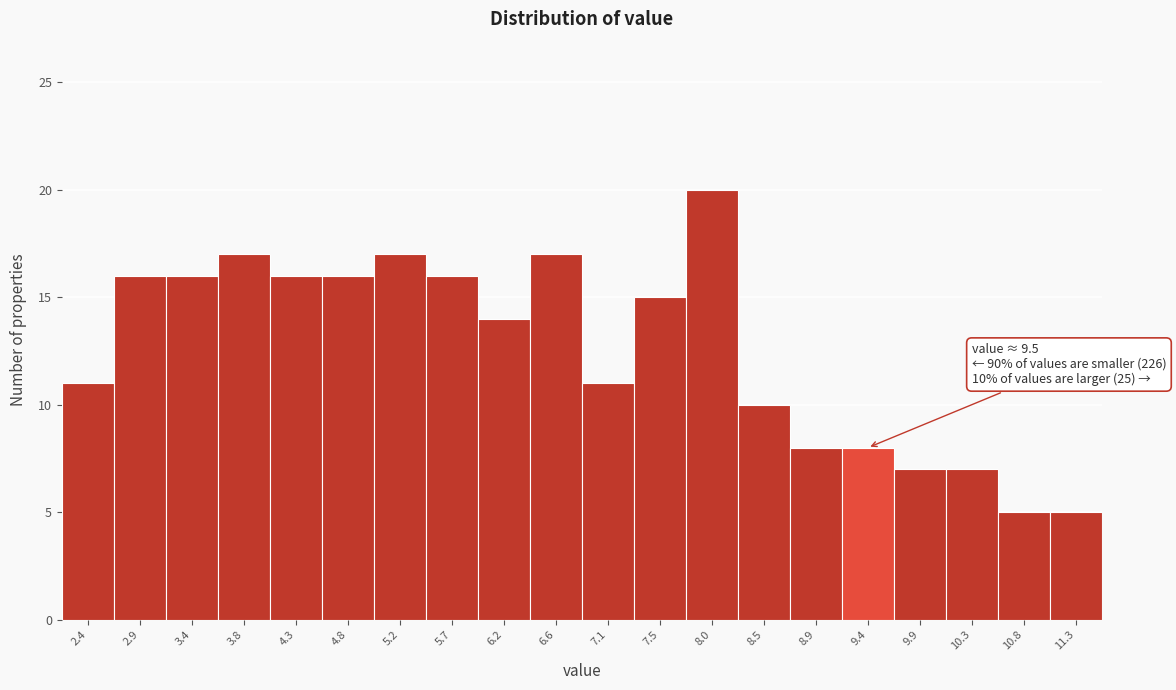

Over which range of the x-axis is the bar tallest?

7.780 to 8.245